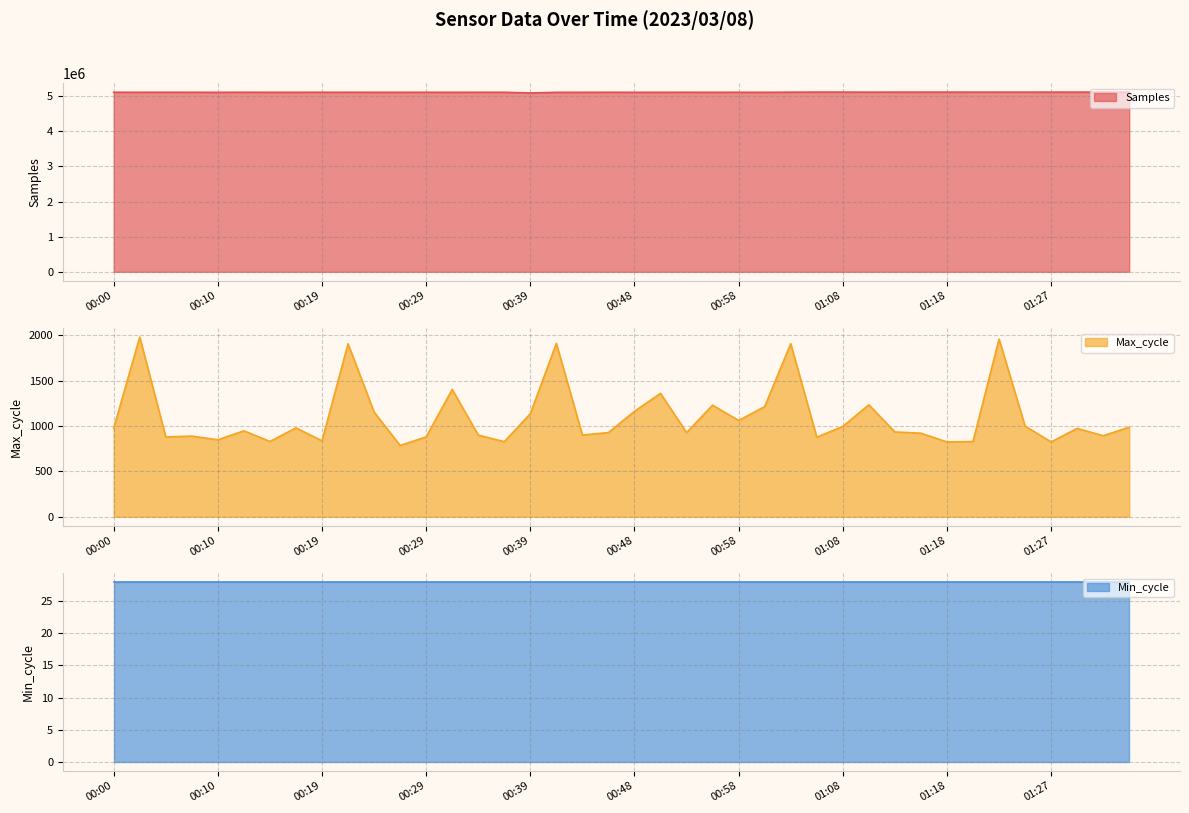

Read the Max_cycle value at 00:46.

927